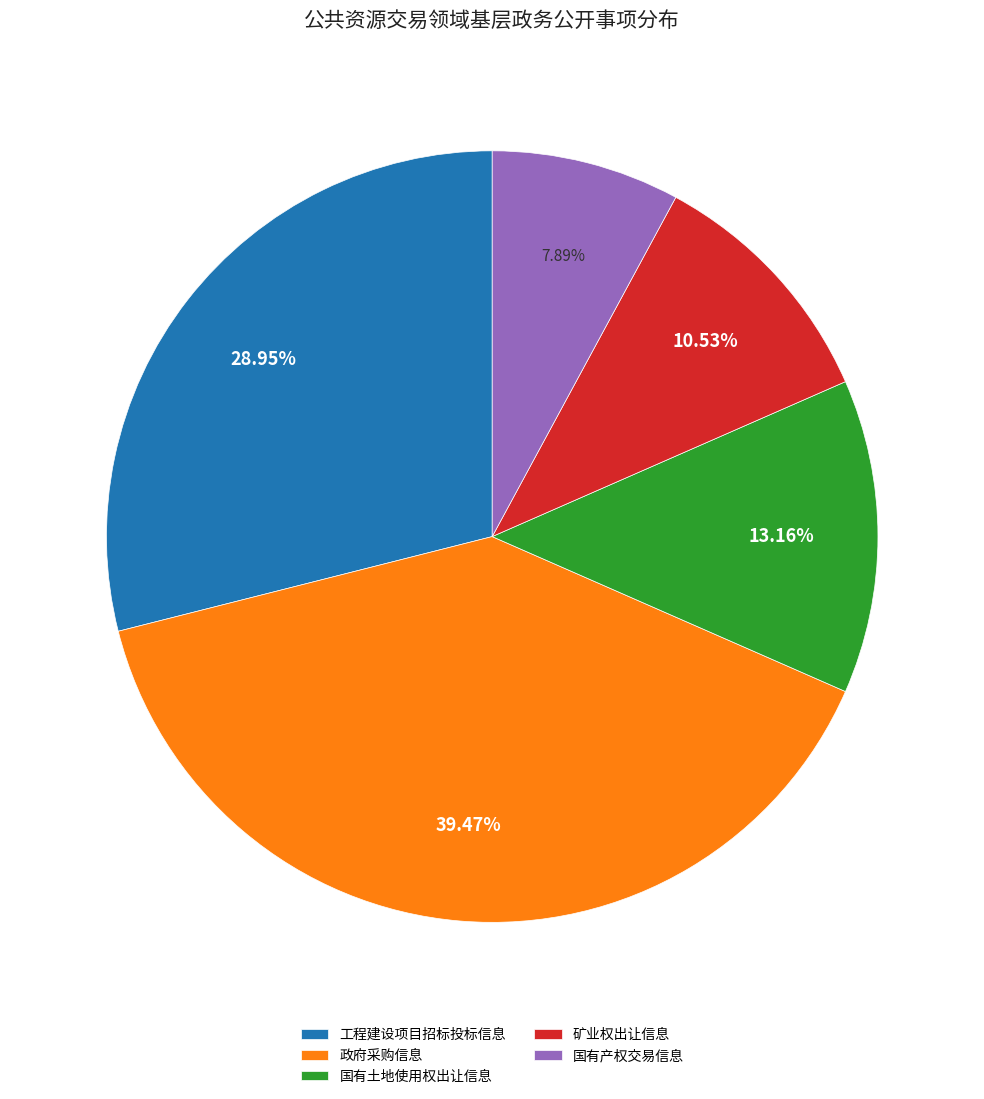

What percentage is NOT represented by 国有土地使用权出让信息?

86.8%